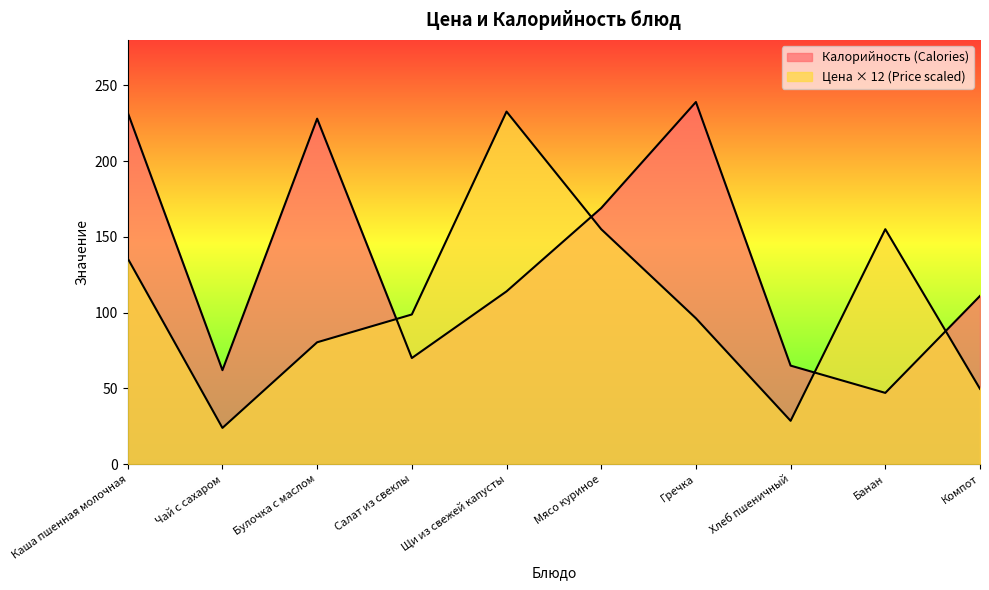

What is the smallest value displayed?

23.9